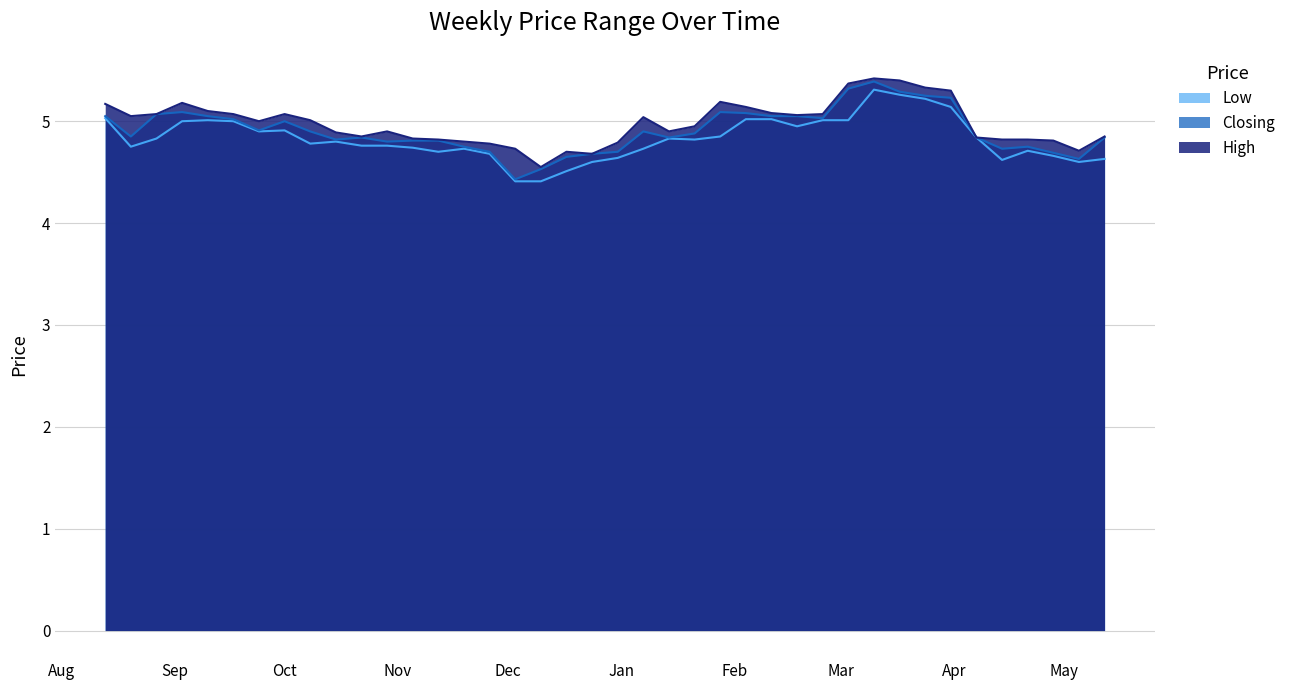

What is the greatest value displayed?

5.4